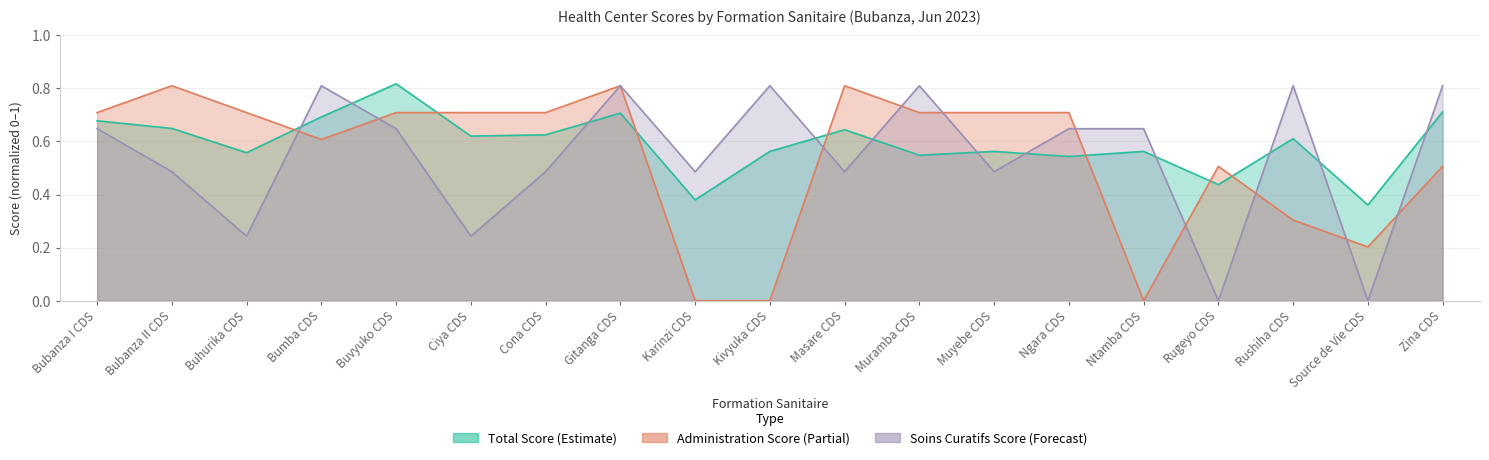

What is the label of the 15th point from the right?

Buvyuko CDS